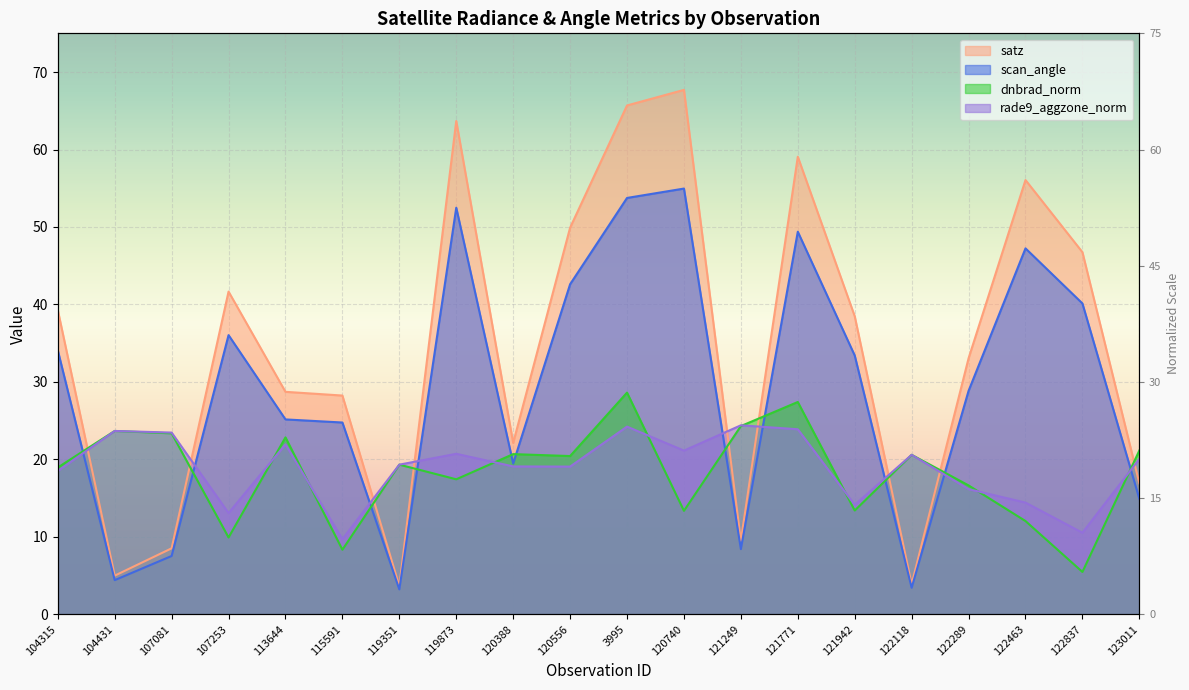

What is the label of the 11th point from the left?

3995